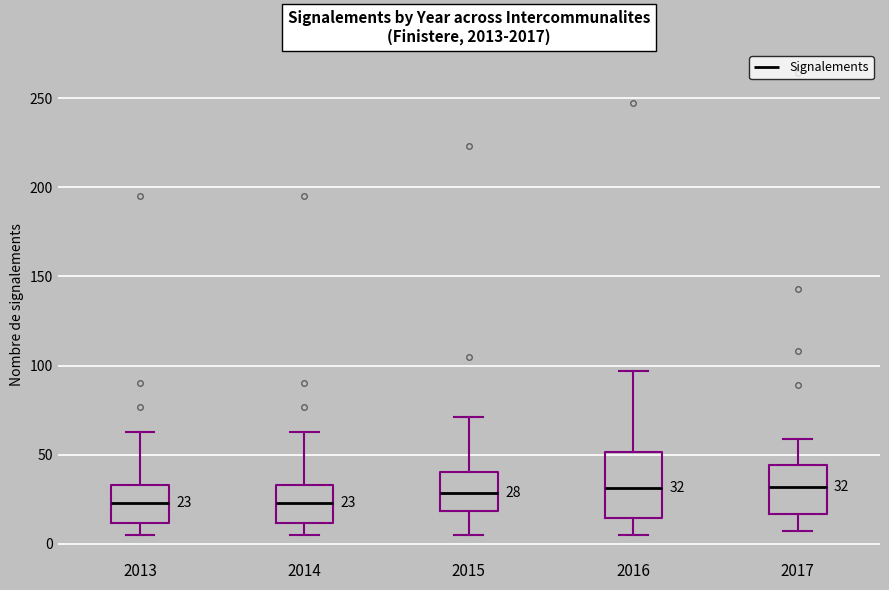

Which box is the tallest, from its lower edge to its upper edge?

2016